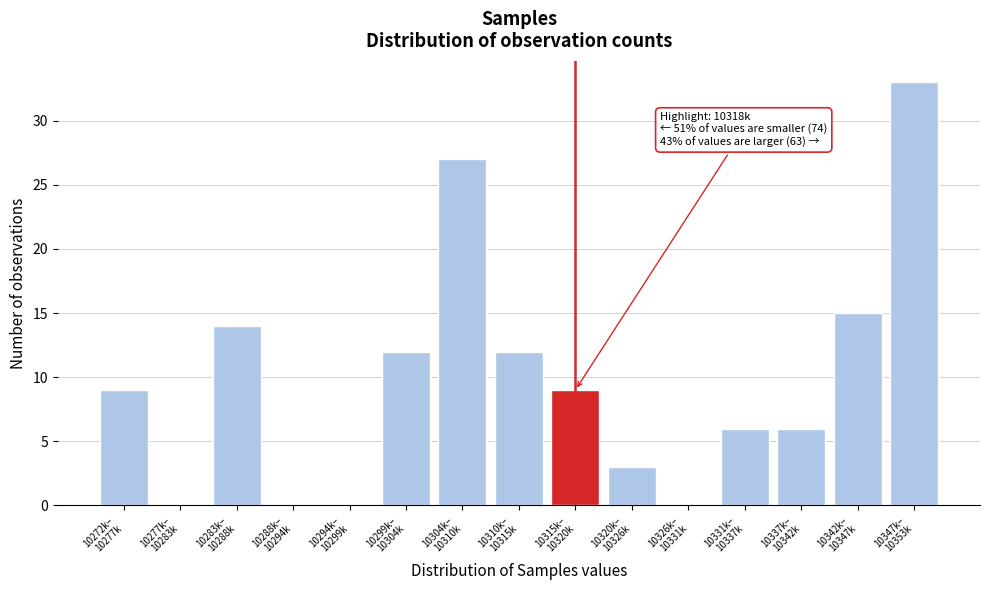

What is the maximum value shown in the chart?

33